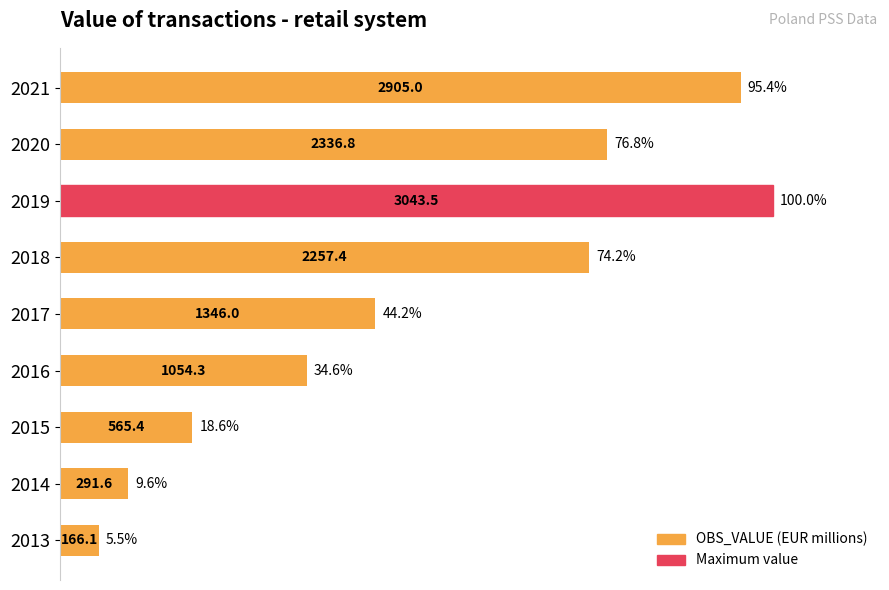

How many data points are above 44?

5